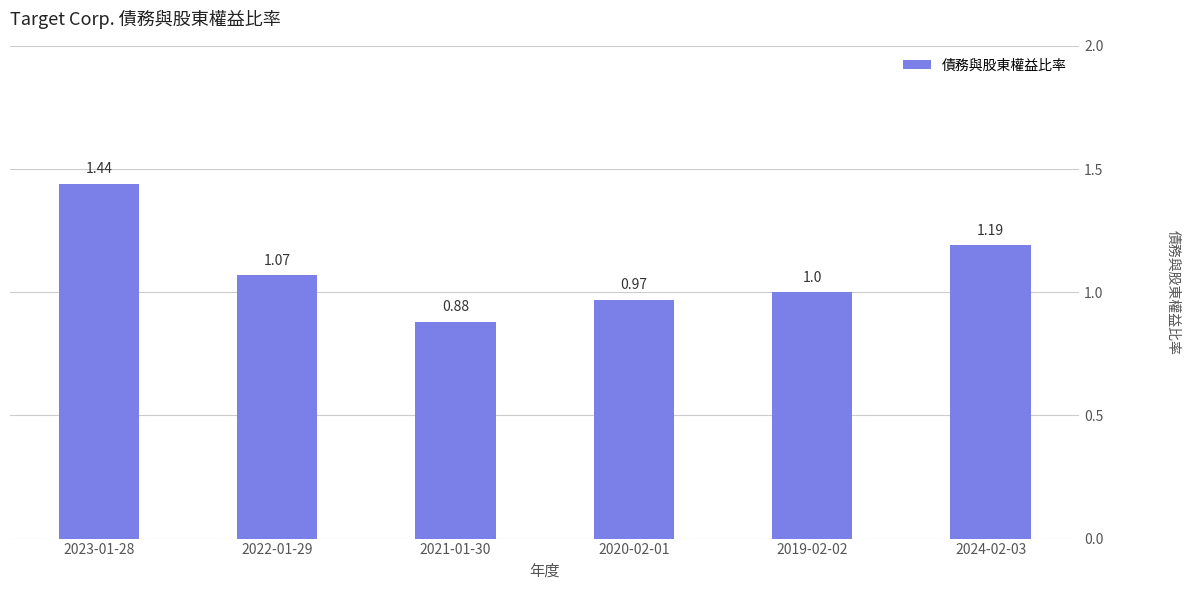

Where does the data first go above 1?

2023-01-28